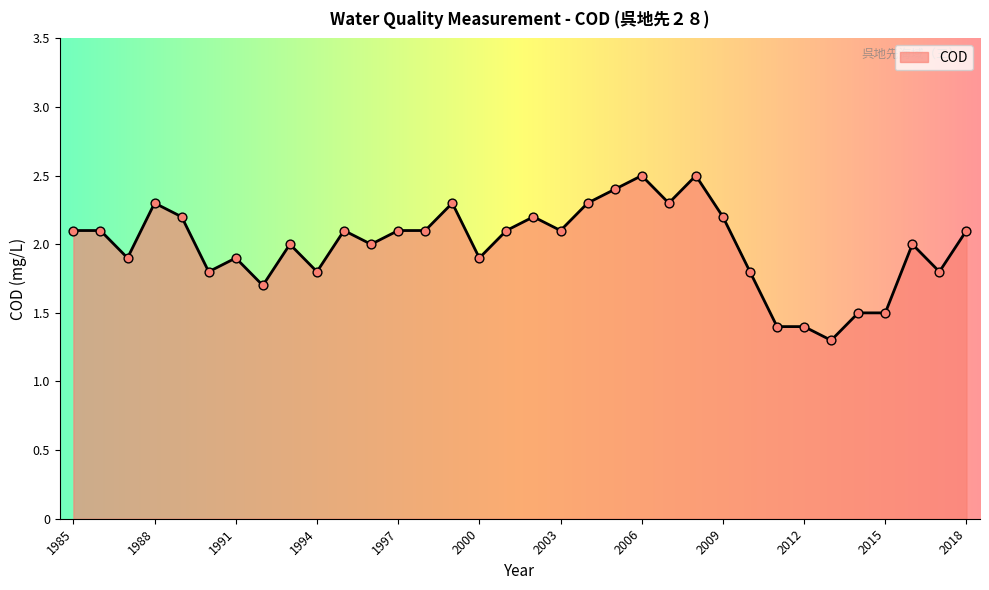

What is the greatest value displayed?

2.5